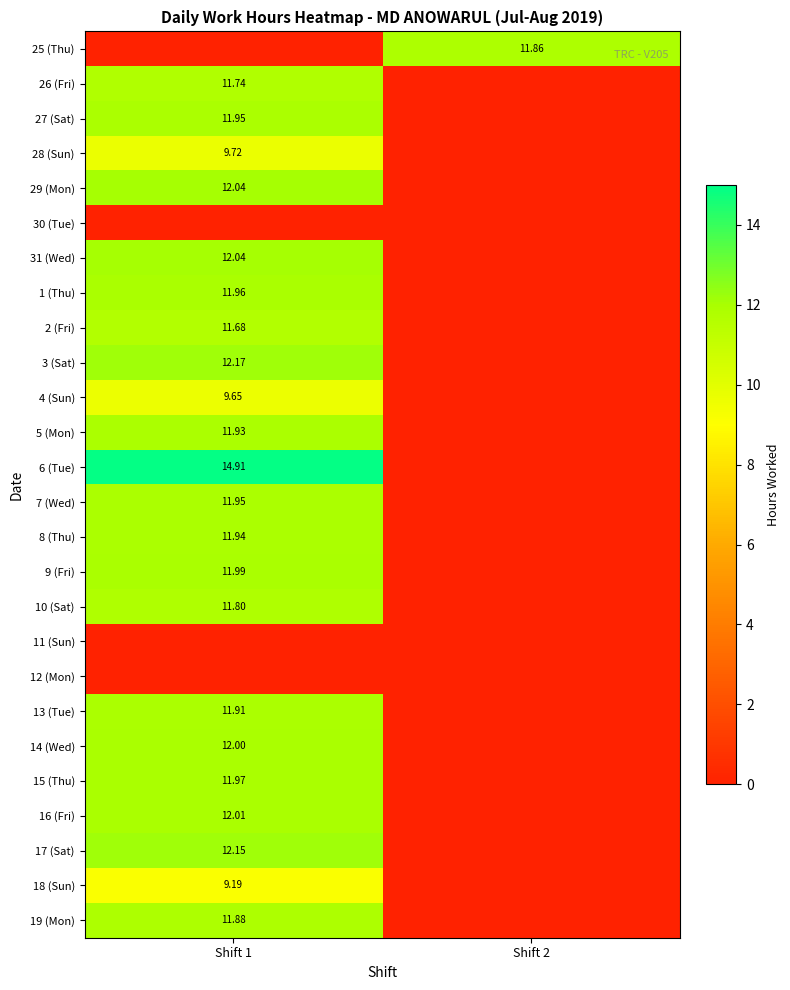

Count the number of categories in the chart.

2